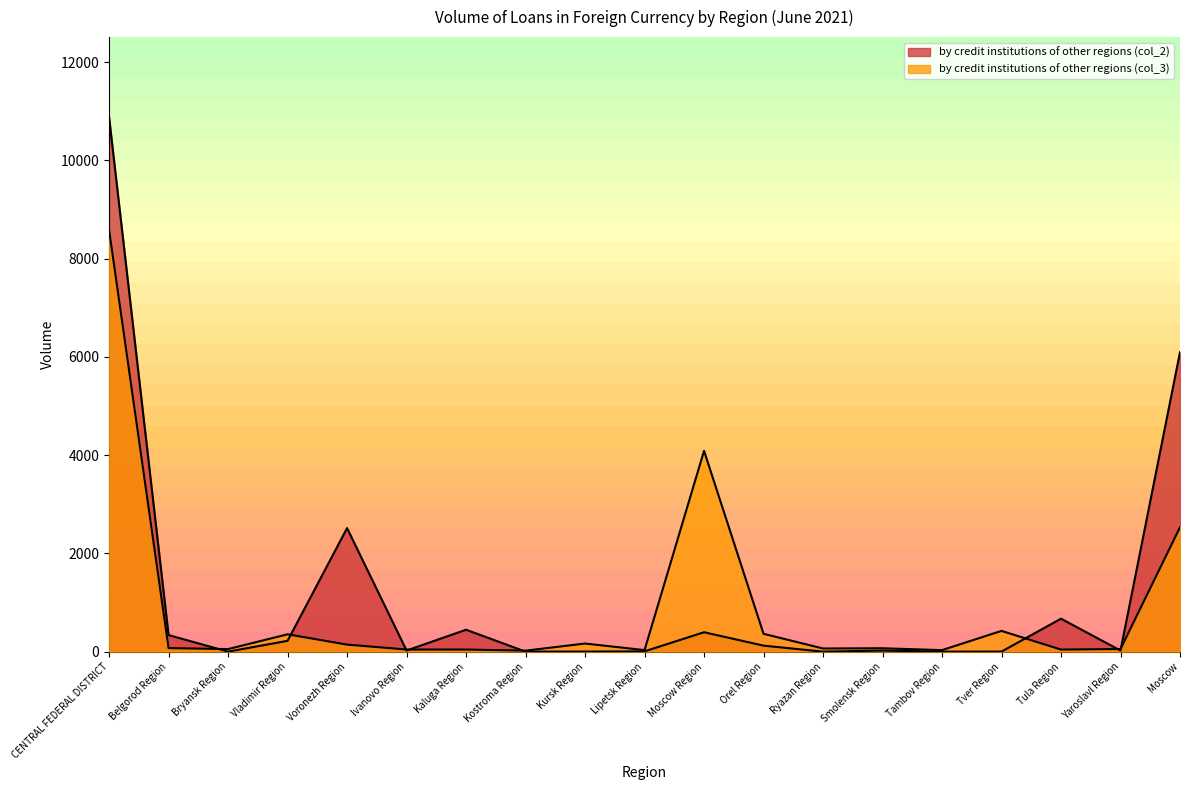

Which series ends up on top after the final intersection of by credit institutions of other regions (col_3) and by credit institutions of other regions (col_2)?

by credit institutions of other regions (col_2)